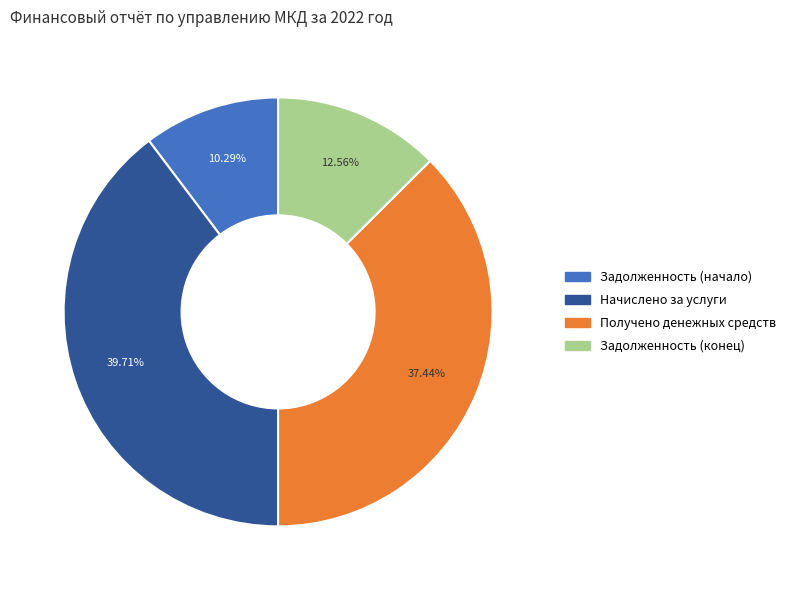

What is the largest slice in the pie chart?

Начислено за услуги